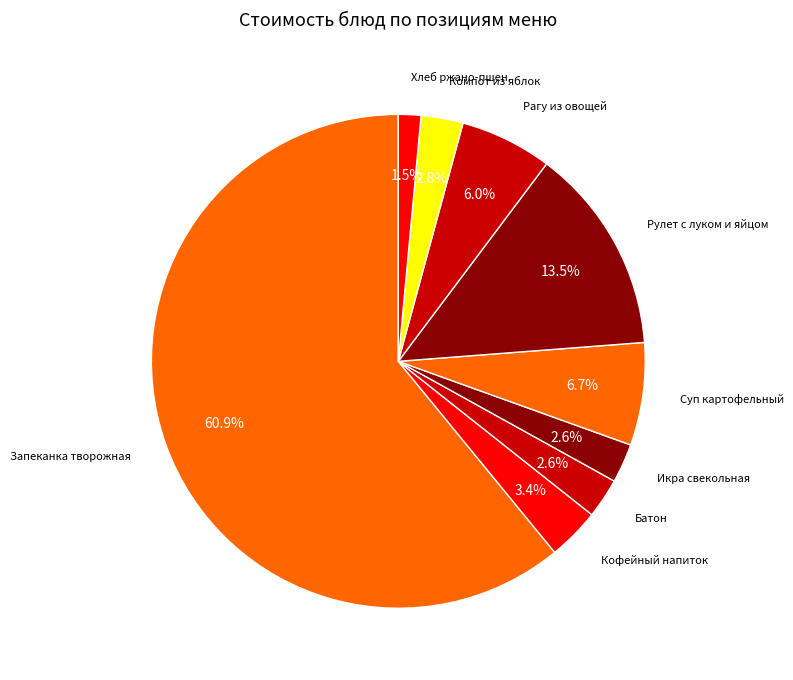

How many slices are in this pie chart?

9